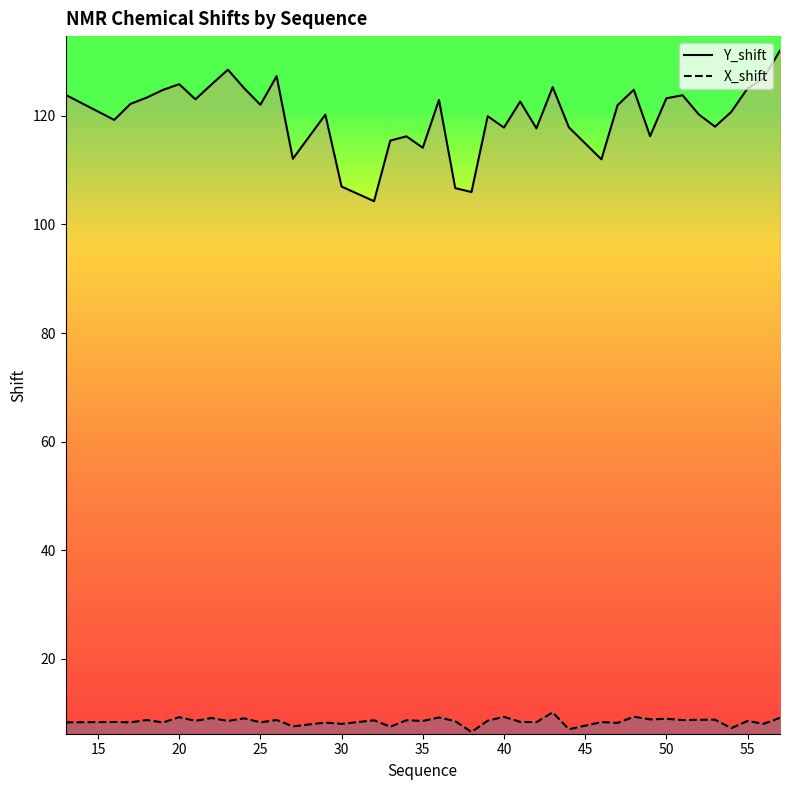

Count the number of data series in this chart.

2